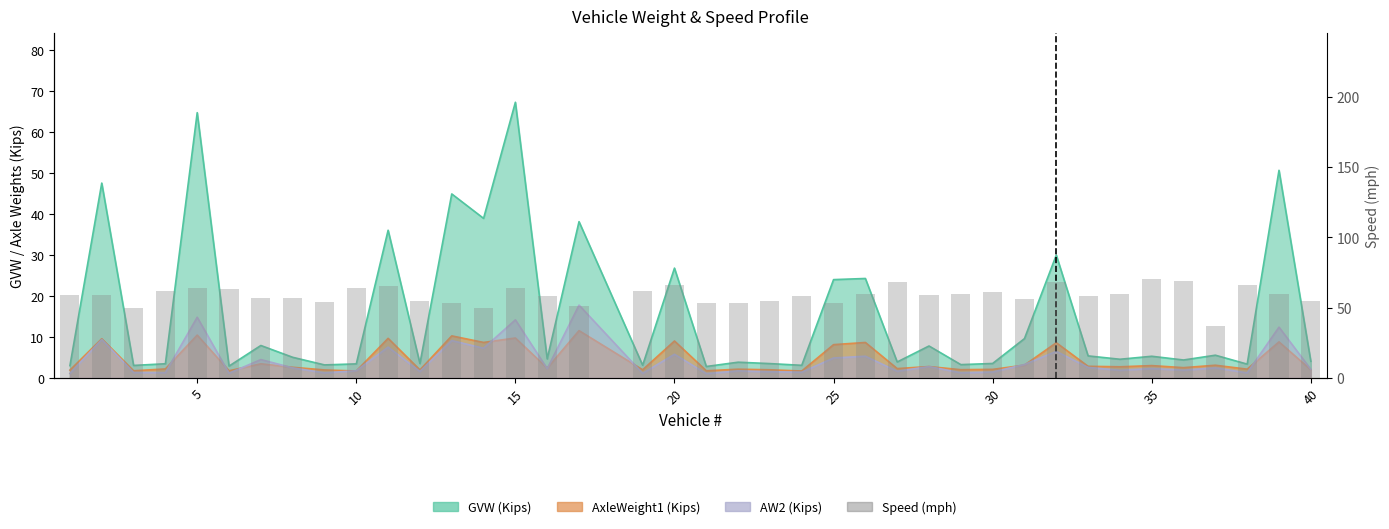

True or false: the data shows 31 at 15.

False